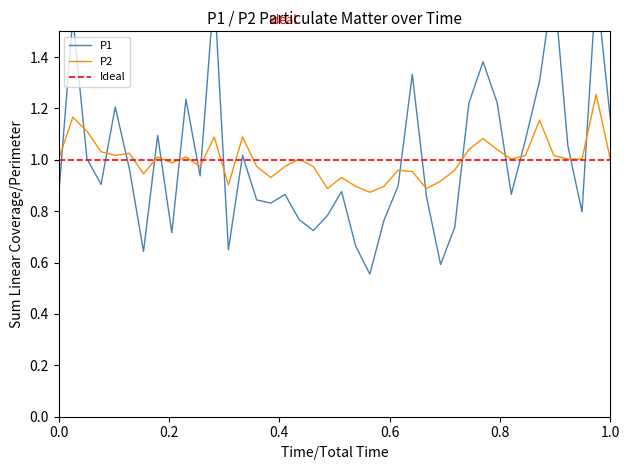

What is the sum of the P2 values at 00:11 and 01:42?

2.0